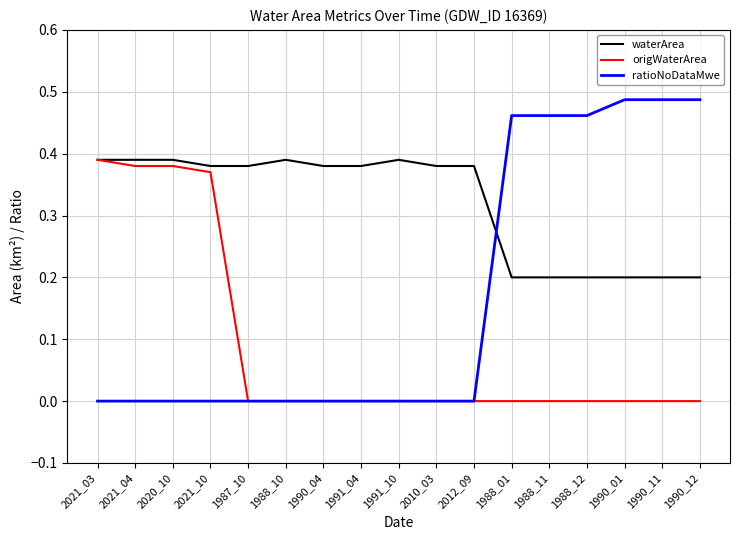

How many origWaterArea values are between 0 and 1?

17